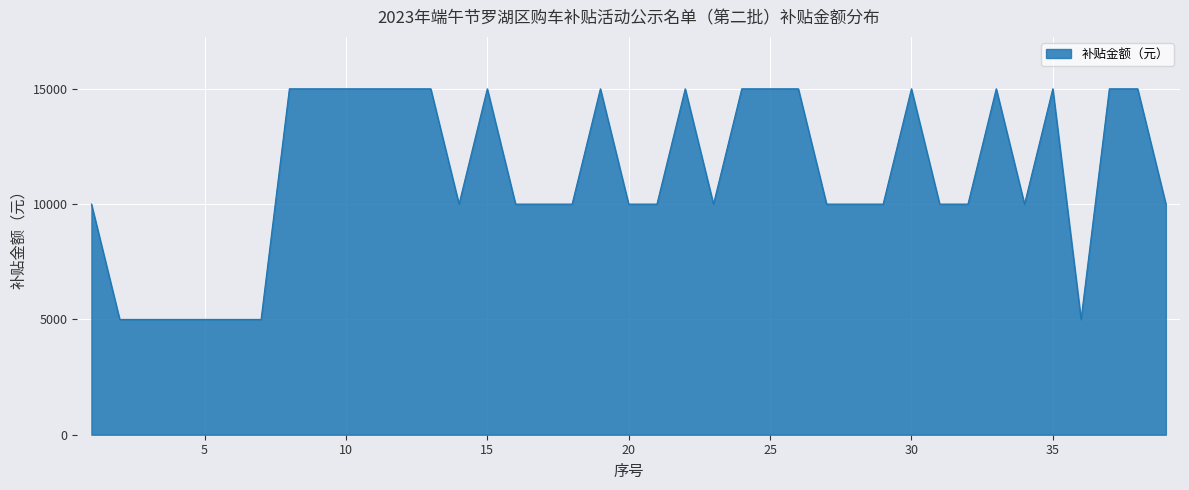

What is the difference between the maximum and minimum values?

10000